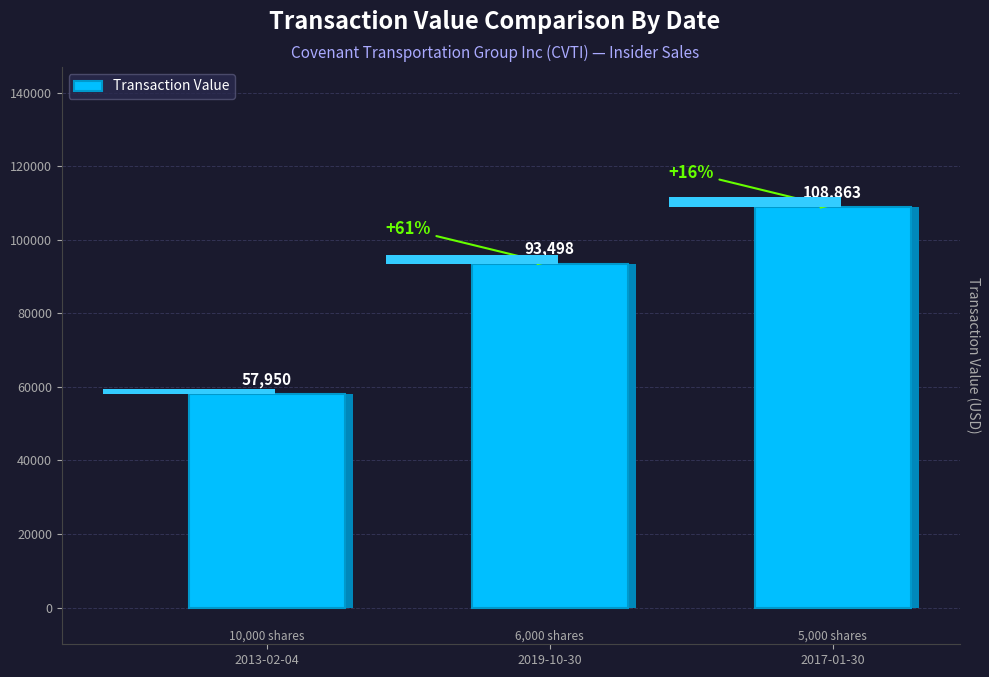

How many bars are there in total?

3